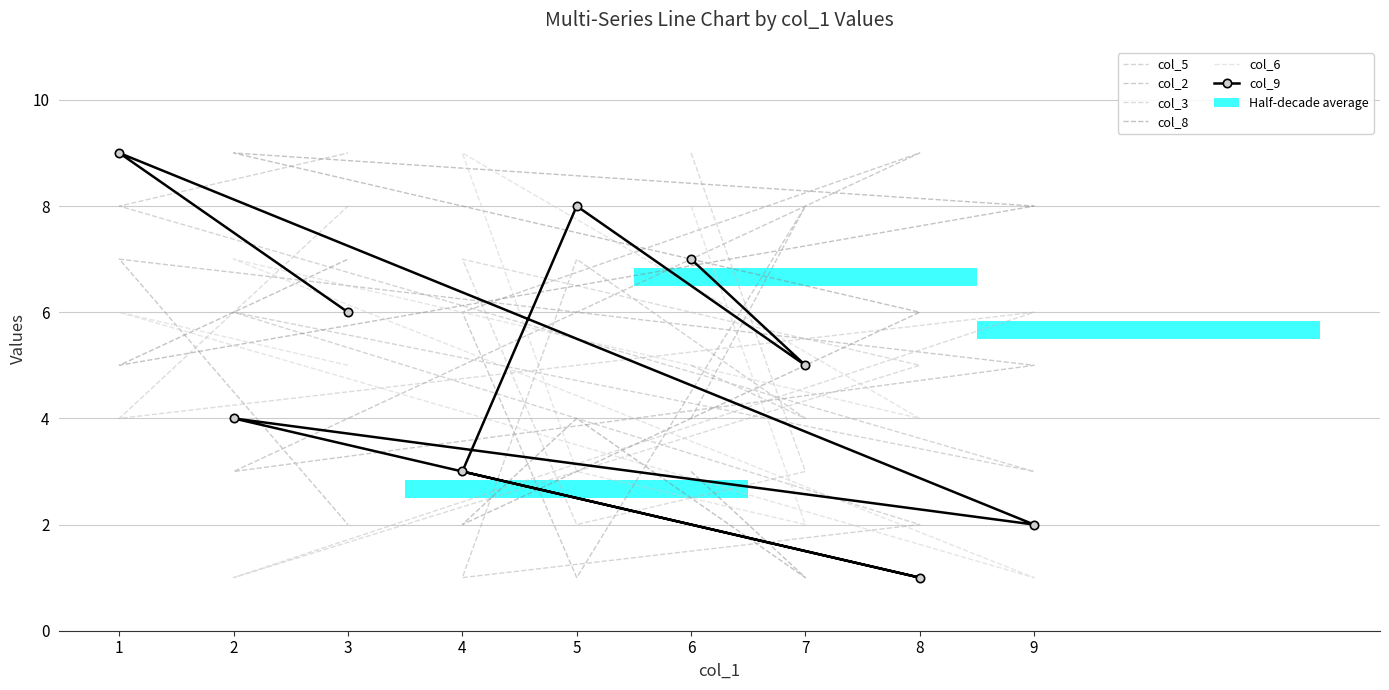

Is it true that col_5 equals 12 at 1?

False